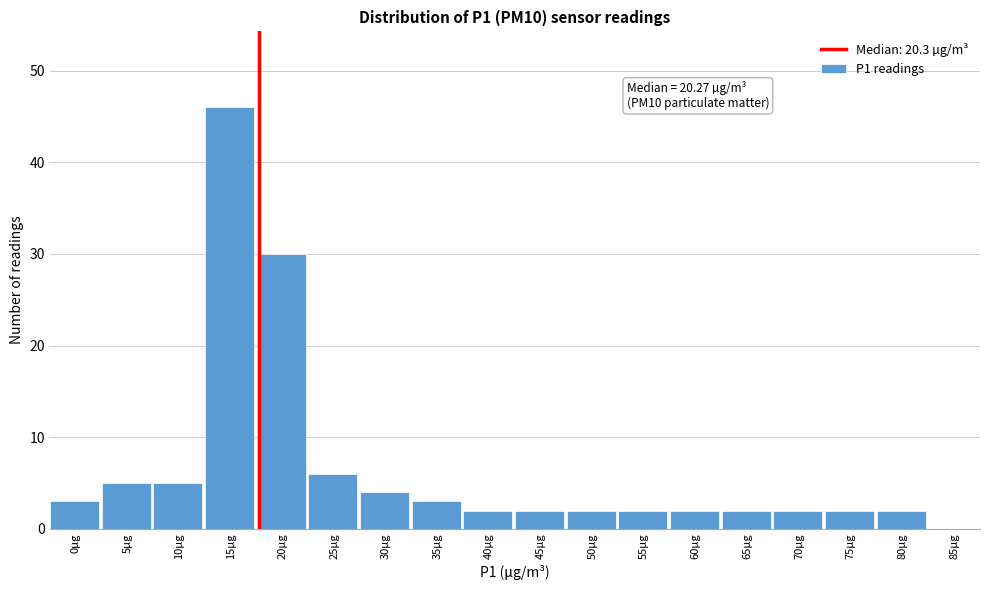

Reading right to left, list all the values displayed in this chart.

85µg=0	80µg=2	75µg=2	70µg=2	65µg=2	60µg=2	55µg=2	50µg=2	45µg=2	40µg=2	35µg=3	30µg=4	25µg=6	20µg=30	15µg=46	10µg=5	5µg=5	0µg=3